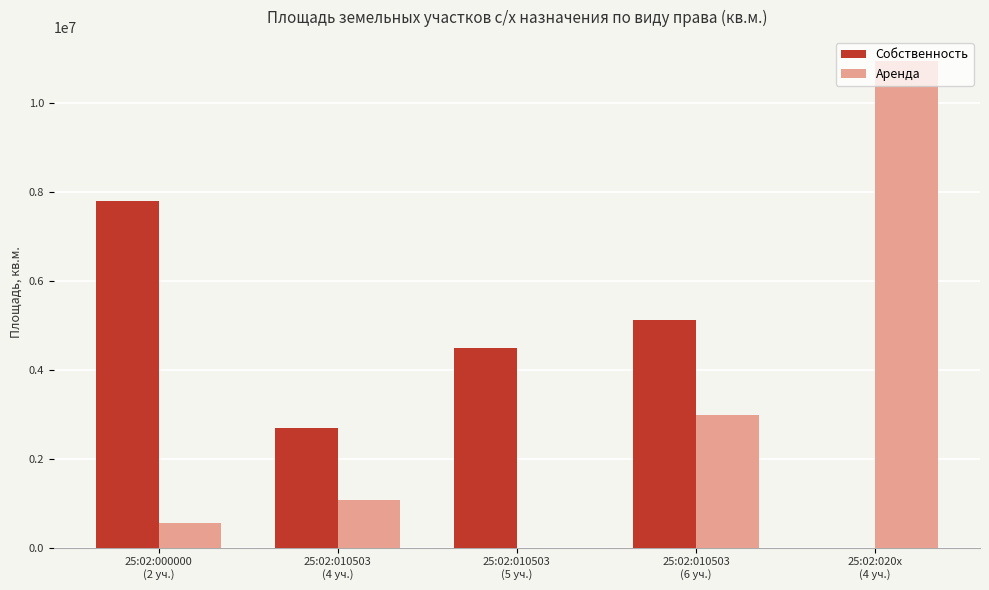

What is the total value across all series at 25:02:010503
(4 уч.)?

3745384